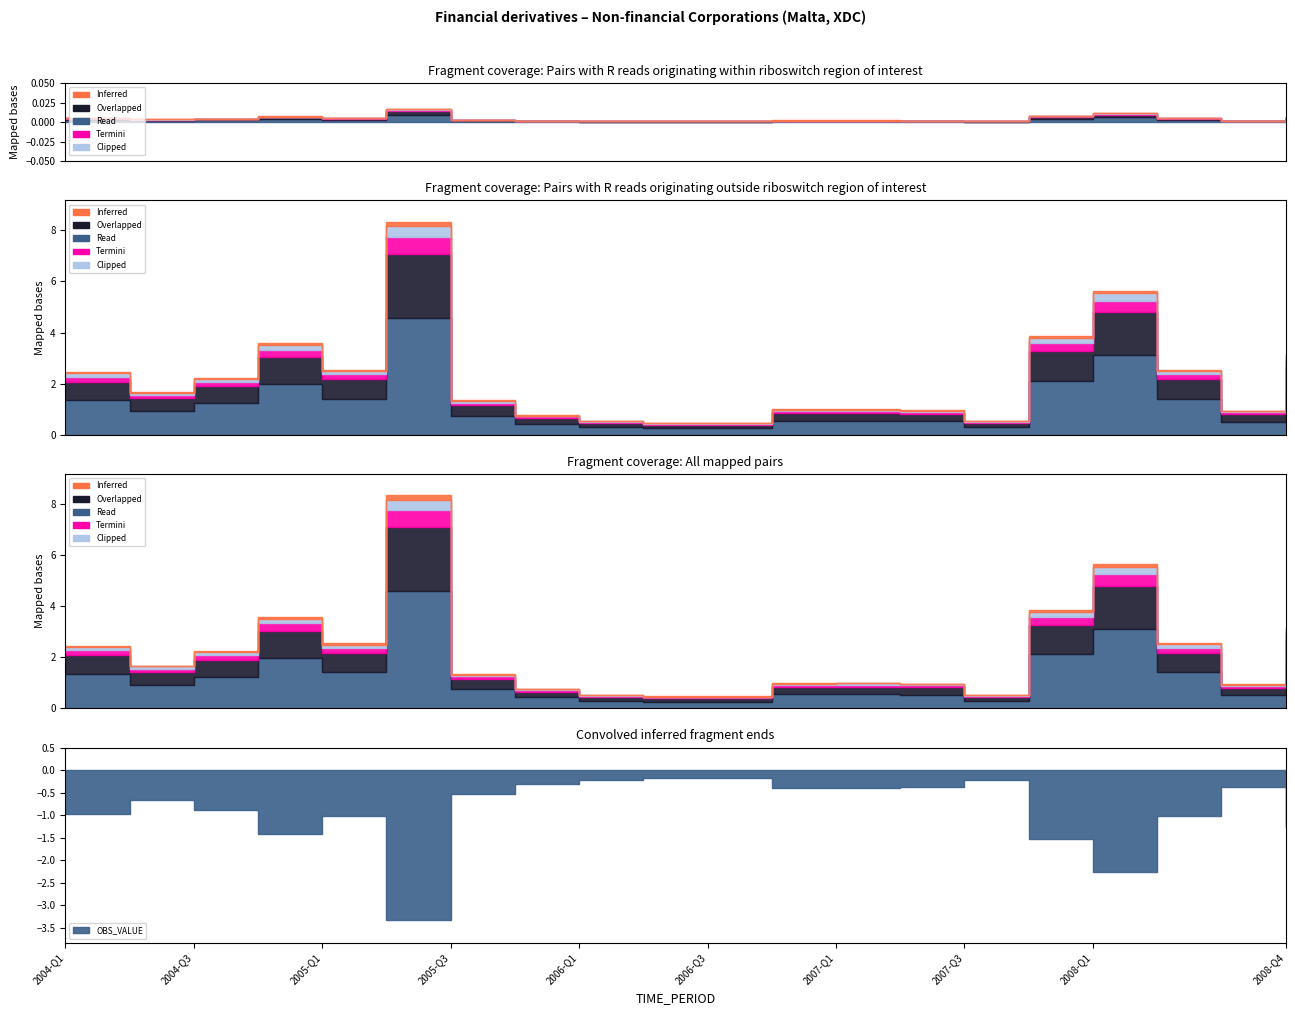

List the labels in order of value, largest first.

2005-Q2, 2008-Q1, 2007-Q4, 2004-Q4, 2008-Q4, 2008-Q2, 2005-Q1, 2004-Q1, 2004-Q3, 2004-Q2, 2005-Q3, 2007-Q1, 2006-Q4, 2007-Q2, 2008-Q3, 2005-Q4, 2007-Q3, 2006-Q1, 2006-Q2, 2006-Q3